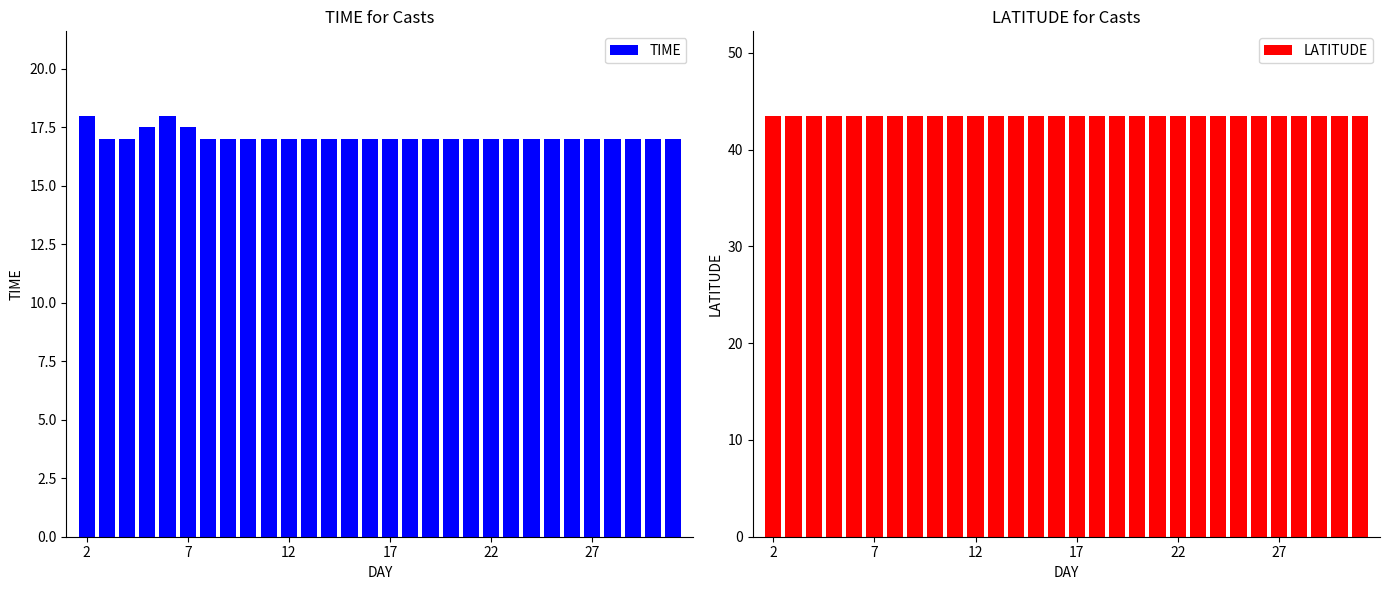

The value of TIME at 22 is 10.8. True or false?

False